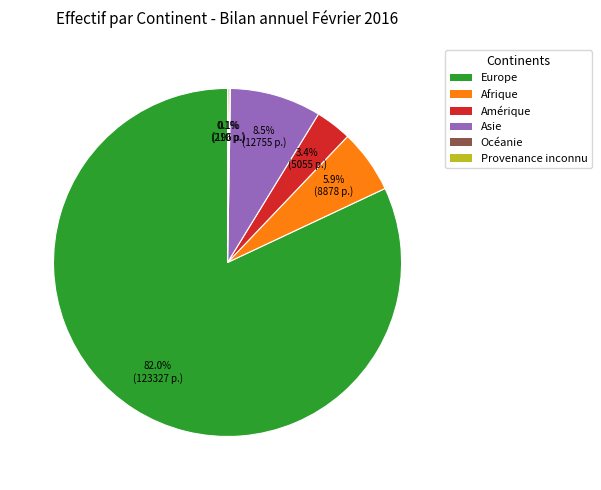

Which category has the biggest portion of the pie?

Europe